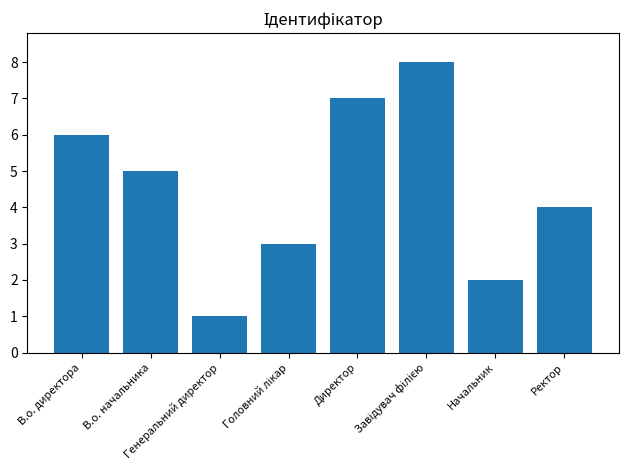

What is the value of the 7th bar from the left?

2